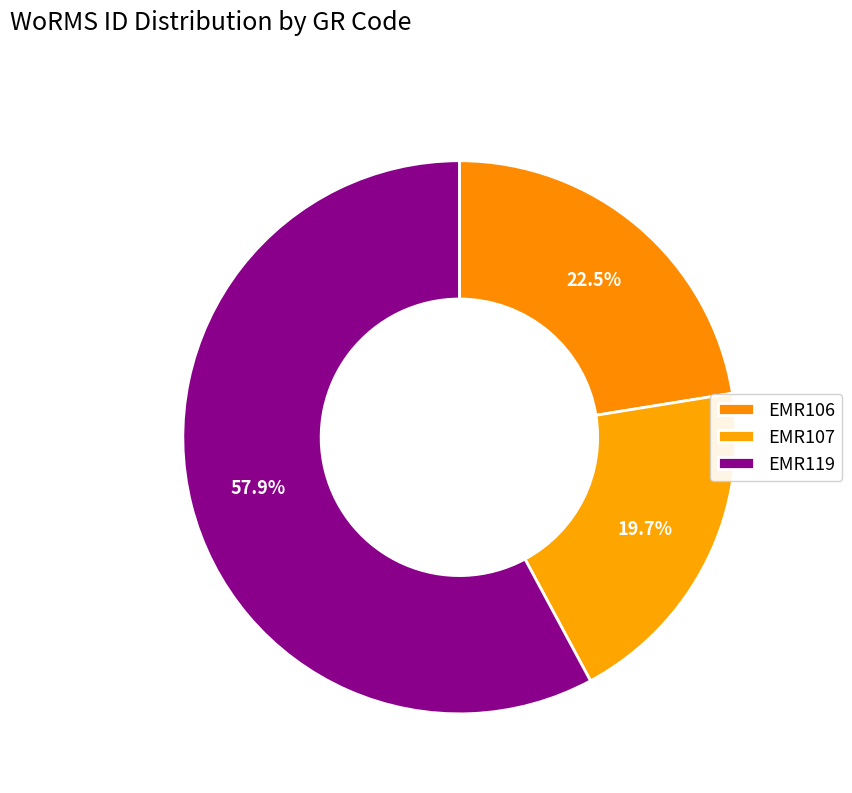

To the nearest percent, what is the difference between the EMR119 and EMR106 slice percentages?

35%